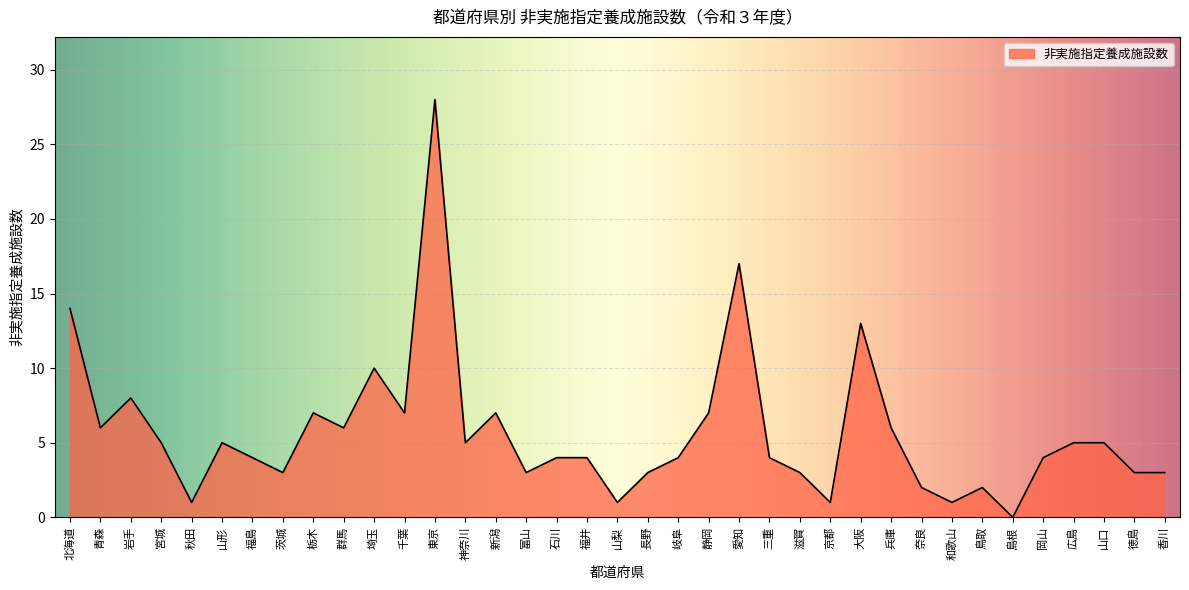

What is the sum of the values at 京都 and 兵庫?

7